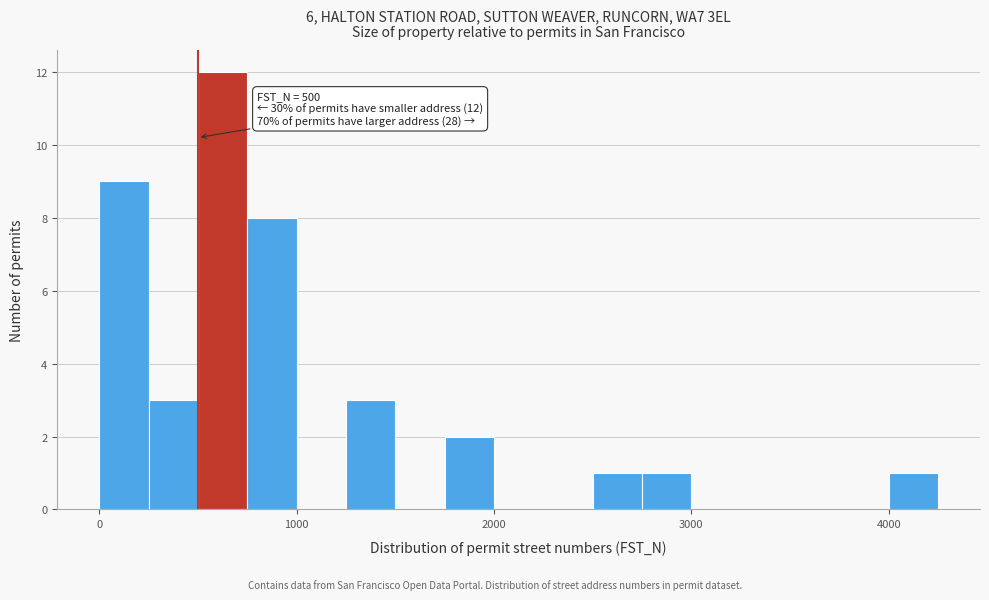

Around what value on the x-axis is the tallest bar? Give the approximate position of its centre, as read against the axis.

600